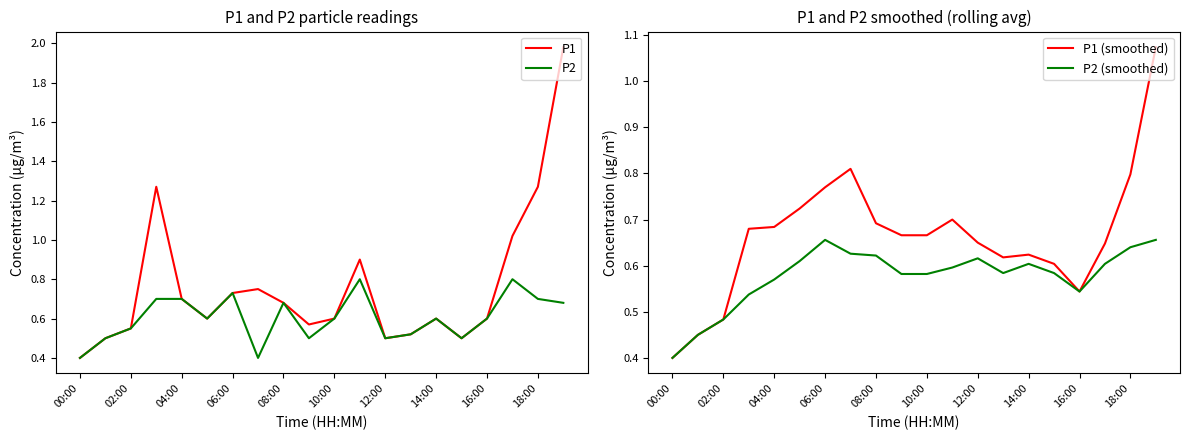

True or false: P1 has a value of 0.7 at 04:00.

True